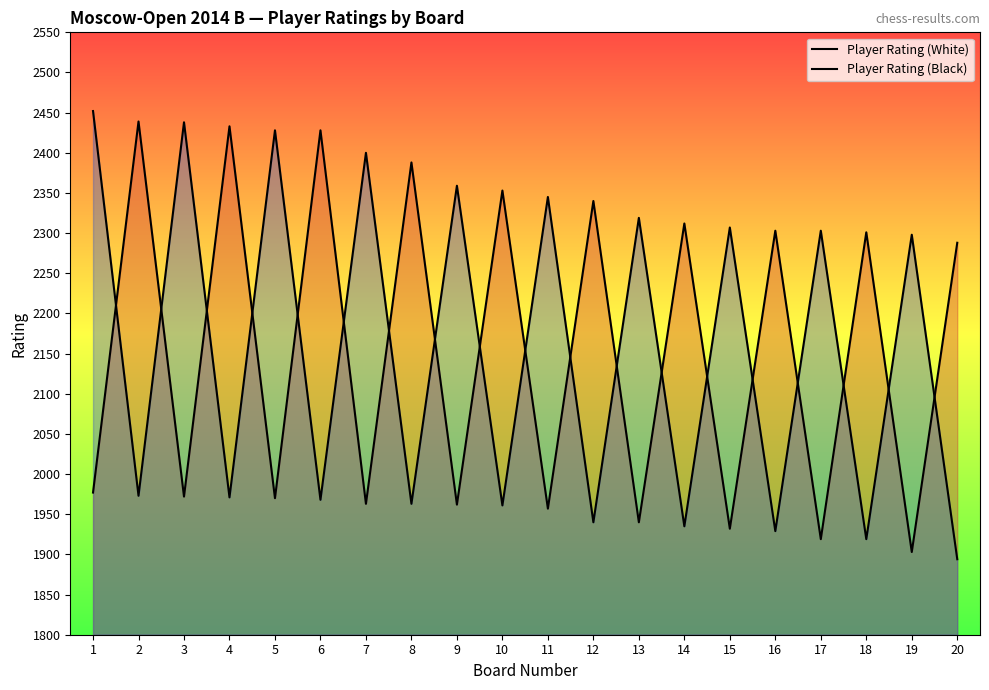

What is the difference between the Player Rating (White) values at 17 and 13?

21